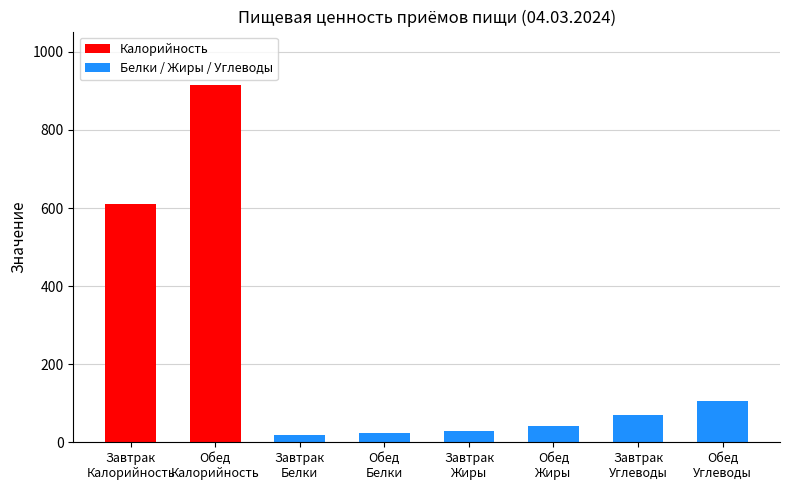

At which category is the sum across all series the highest?

Обед